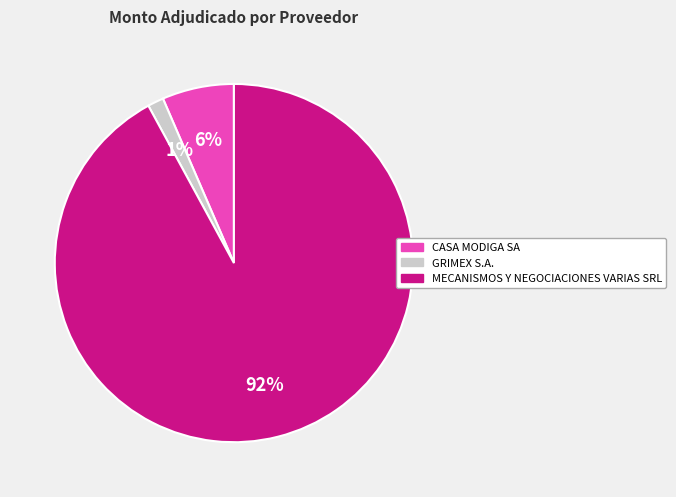

Is it true that CASA MODIGA SA is 1% of the pie?

False